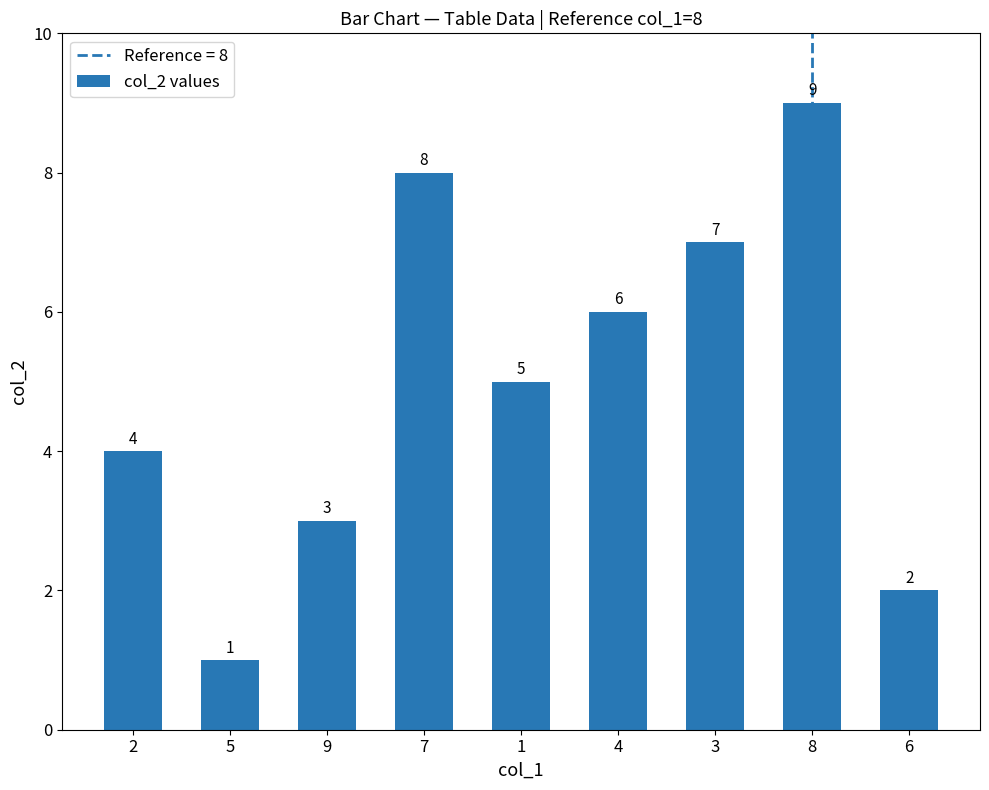

Is it true that the value at 5 is 2?

False